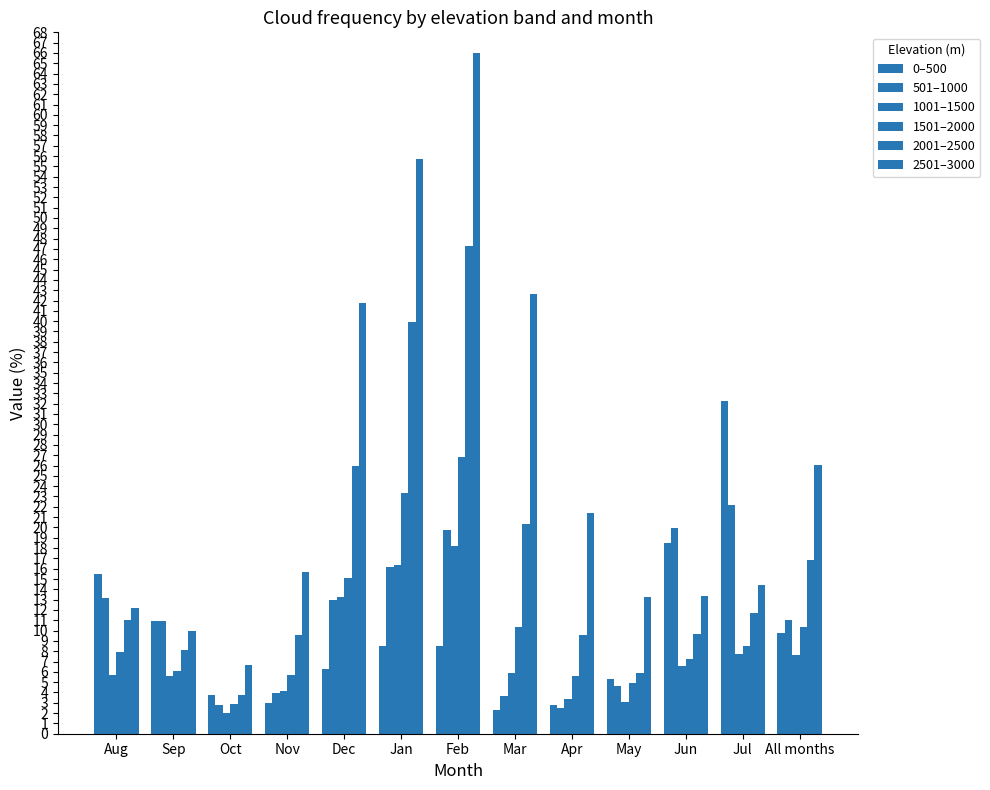

Which series changed the most between Feb and All months?

2501–3000